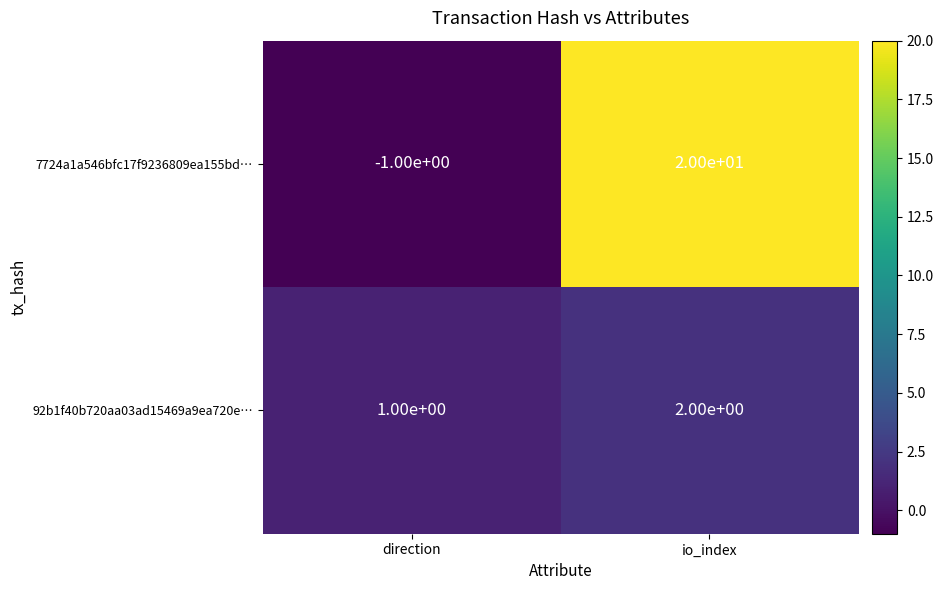

At direction, list the series in order from largest to smallest.

92b1f40b720aa03ad15469a9ea720e…, 7724a1a546bfc17f9236809ea155bd…